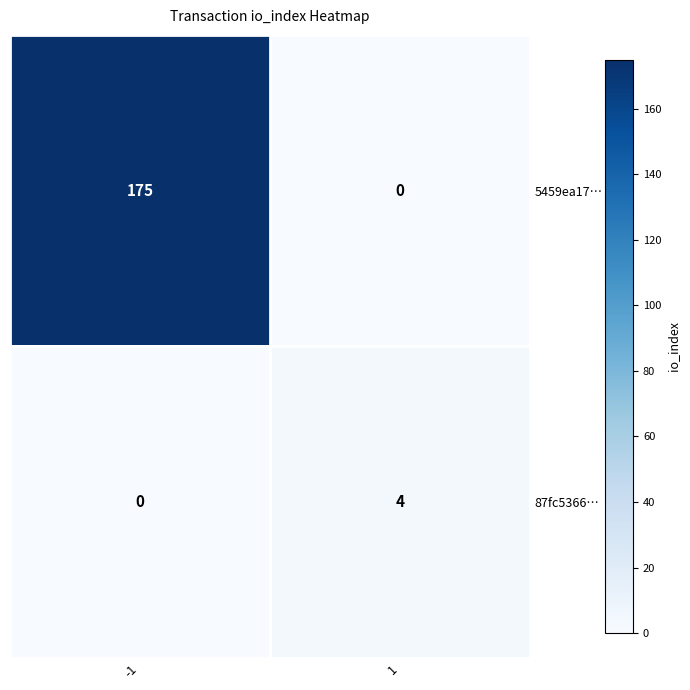

The value of 87fc5366… at 1 is 1. True or false?

False